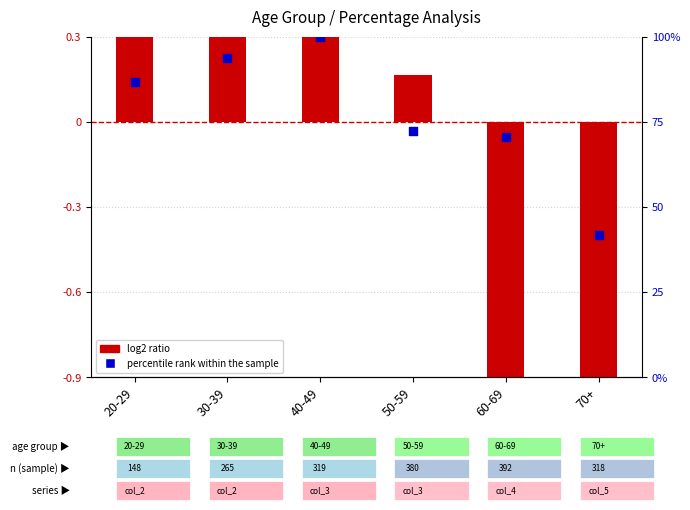

Which series contains the lowest Y value?

log2 ratio